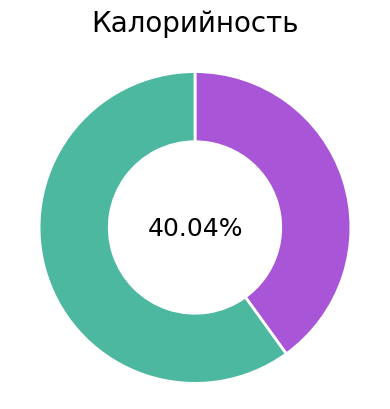

Is there any slice that represents more than half of the pie?

Yes